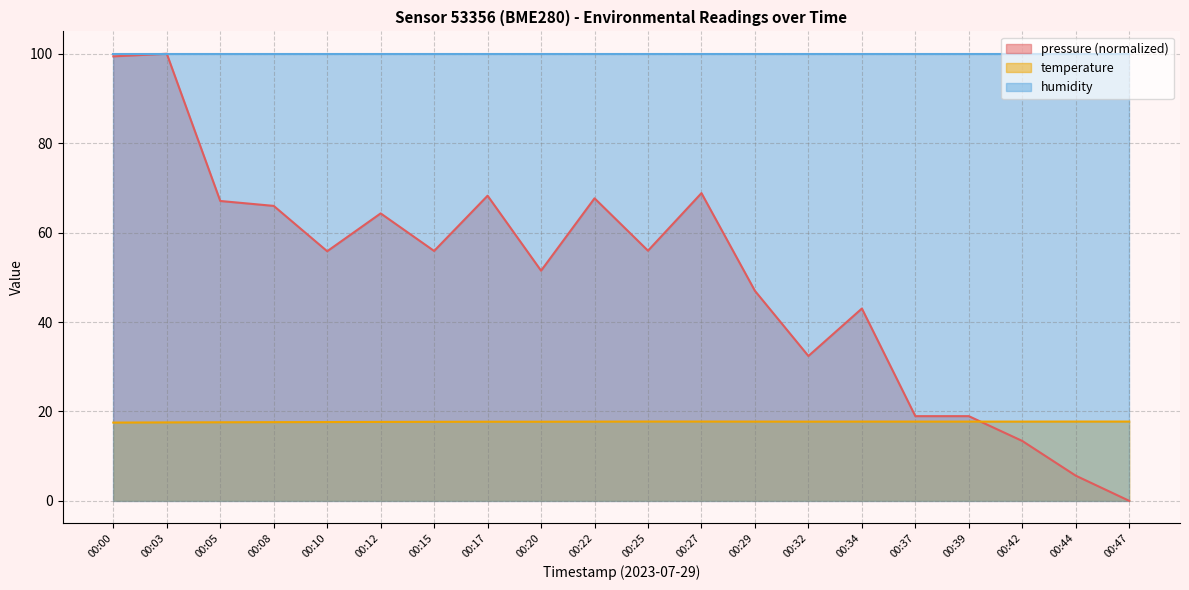

After their last crossing, which series has the higher values: temperature or pressure?

temperature